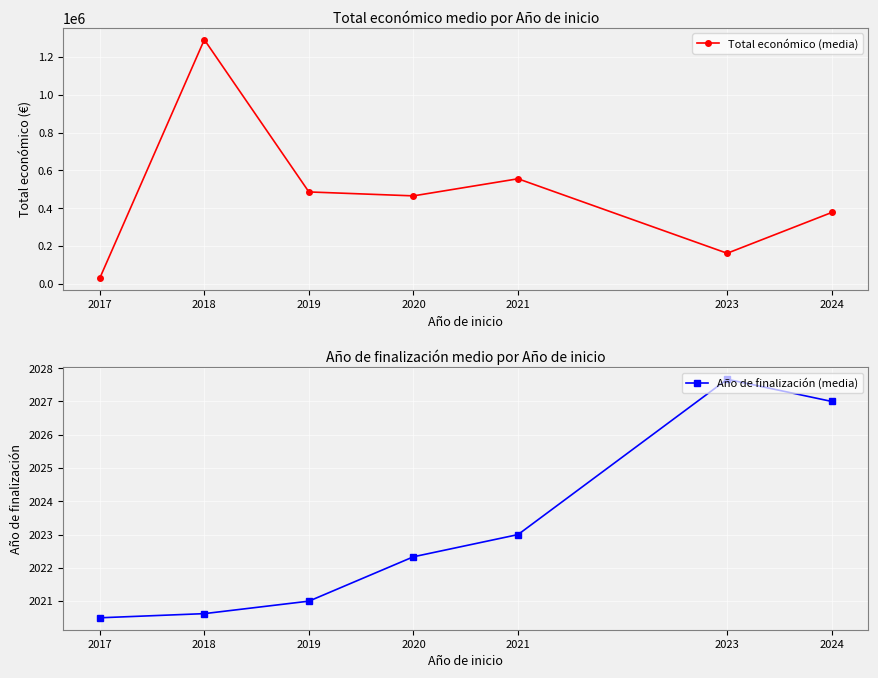

What is the difference between the second highest and second lowest values in the Total económico (media) series?

394437.9